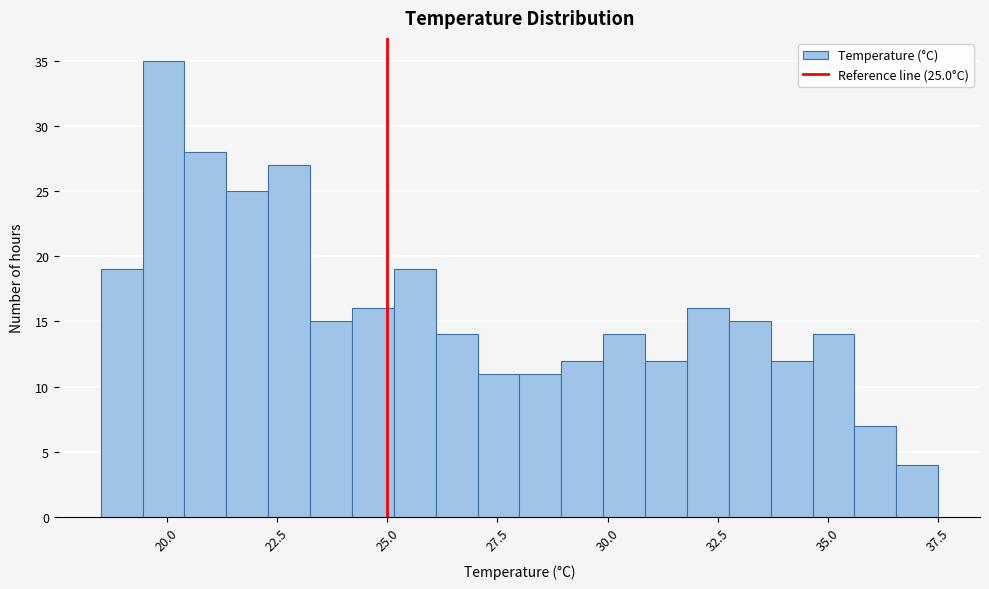

Around what value on the x-axis is the tallest bar? Give the approximate position of its centre, as read against the axis.

20.0